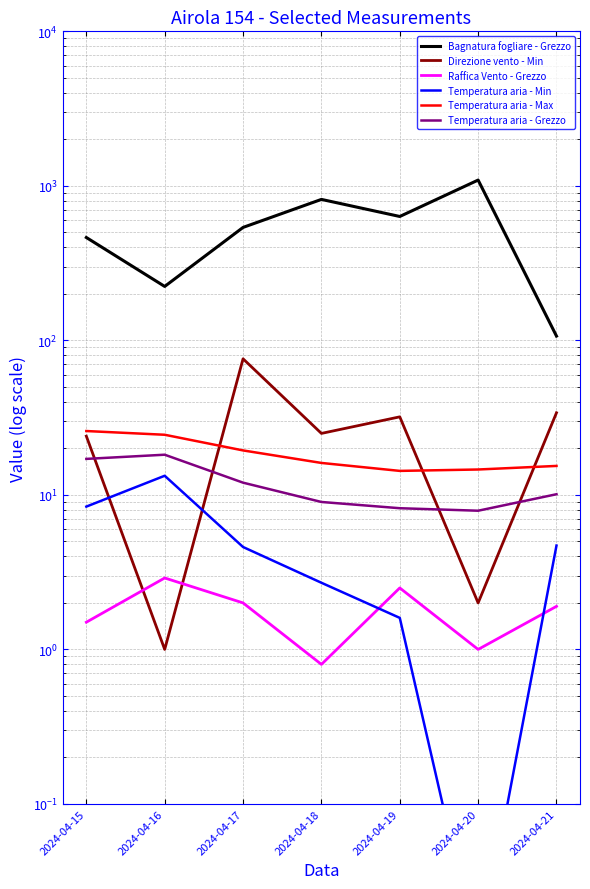

What is the total value across all series at 2024-04-19?

692.2